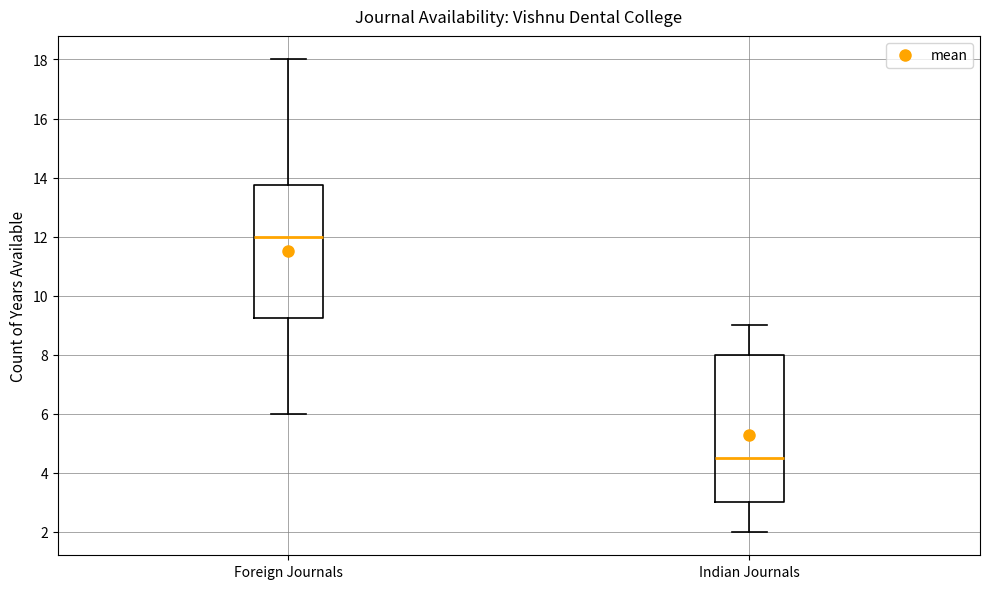

Comparing the boxes themselves (not the whiskers), which one is the tallest?

Indian Journals